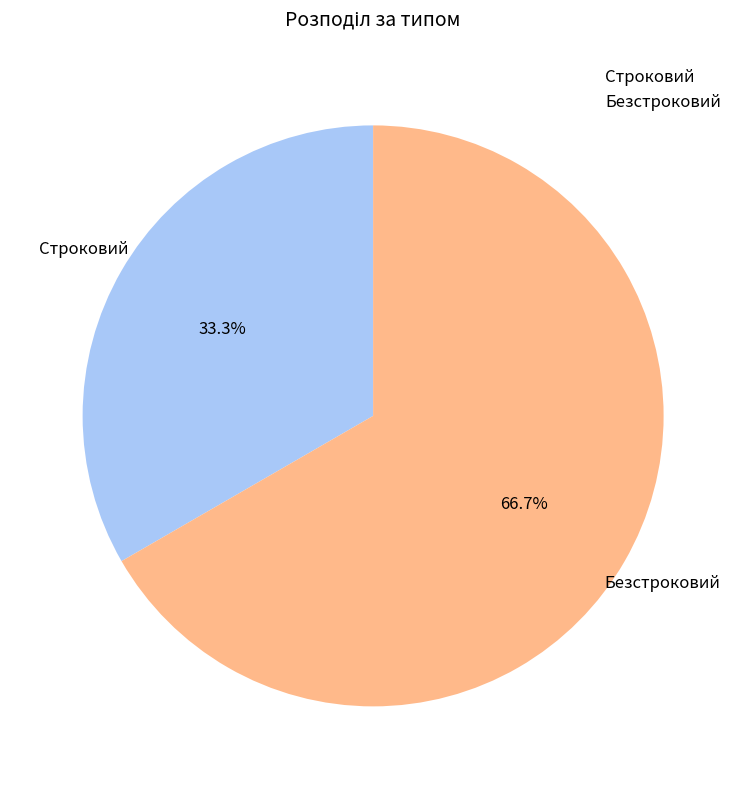

To the nearest percent, what is the average slice percentage?

50%